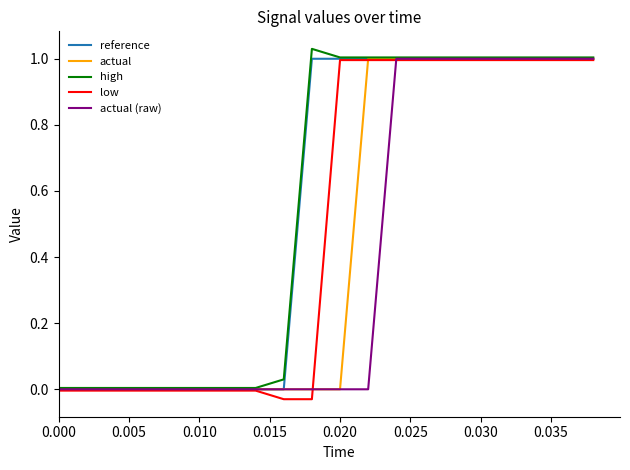

How many lines are shown in the chart?

5